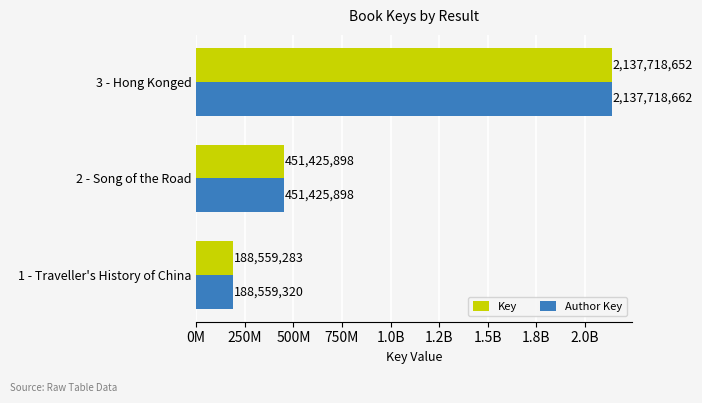

What are all the series names shown in the legend?

Key, Author Key